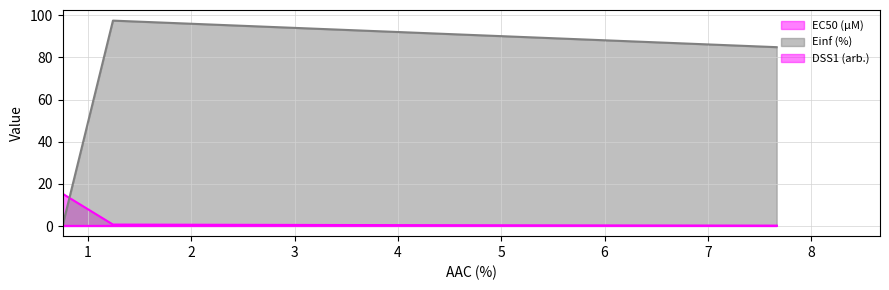

The DSS1 (arb.) series shows 15.3 at CCLE. True or false?

True